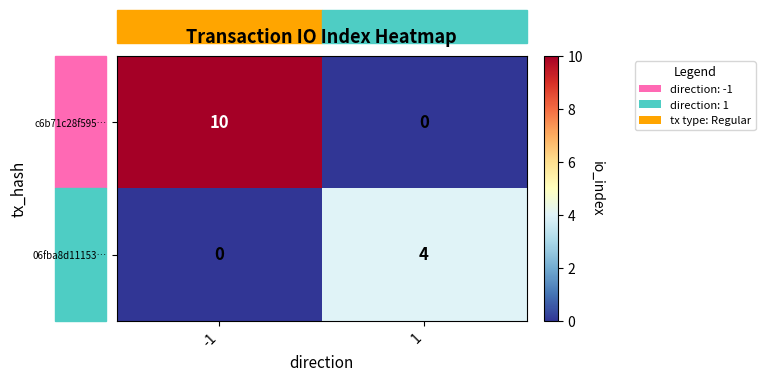

What is the maximum value for c6b71c28f595…?

10